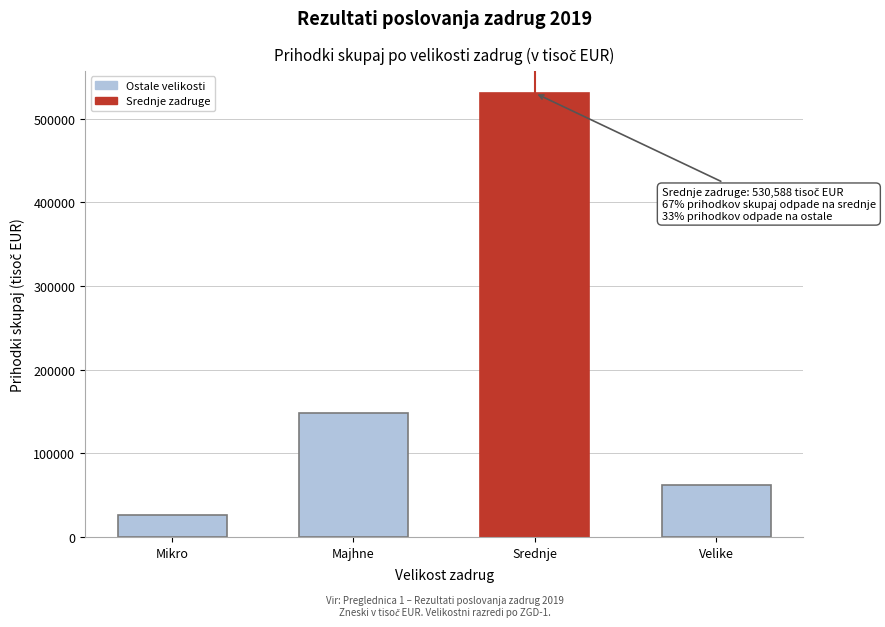

Reading left to right, transcribe all the data shown in this chart.

25651.5	148081.0	530588.5	61672.1